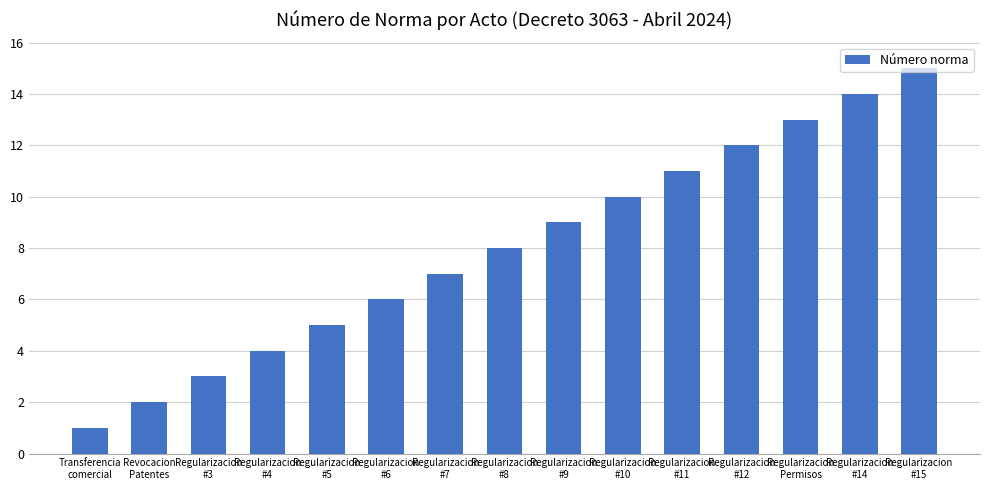

Reading right to left, transcribe all the data shown in this chart.

Regularizacion
#15=15	Regularizacion
#14=14	Regularizacion
Permisos=13	Regularizacion
#12=12	Regularizacion
#11=11	Regularizacion
#10=10	Regularizacion
#9=9	Regularizacion
#8=8	Regularizacion
#7=7	Regularizacion
#6=6	Regularizacion
#5=5	Regularizacion
#4=4	Regularizacion
#3=3	Revocacion
Patentes=2	Transferencia
comercial=1